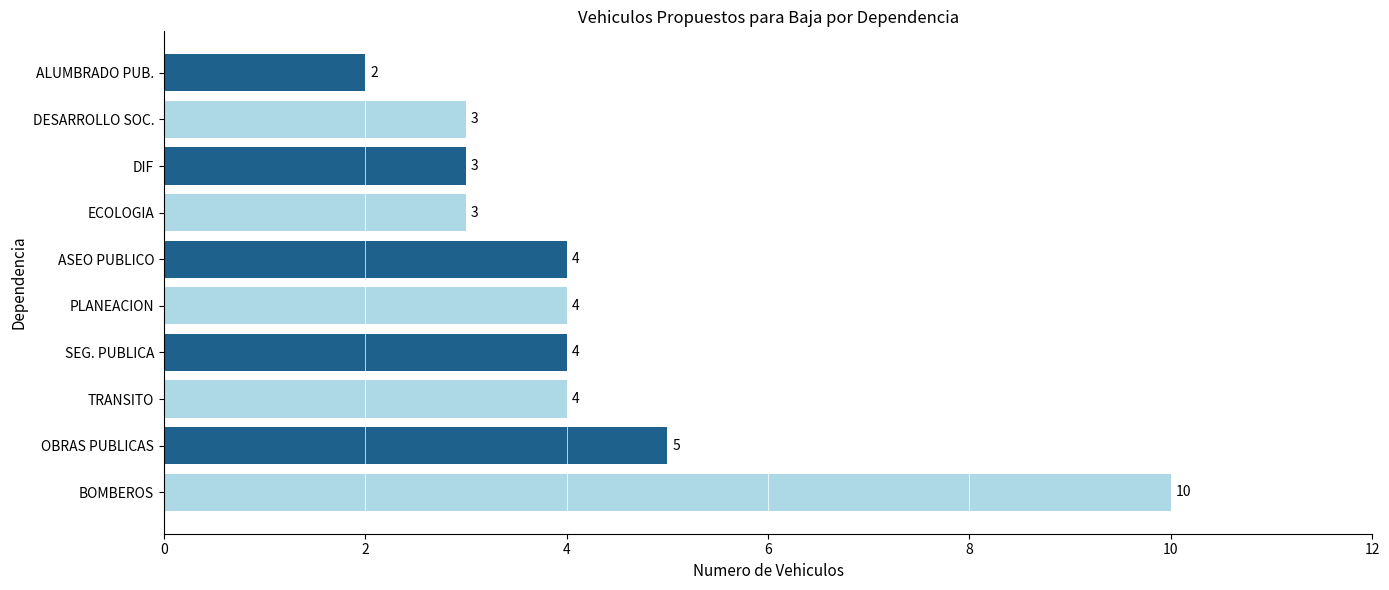

At which label is the value closest to 6?

OBRAS PUBLICAS